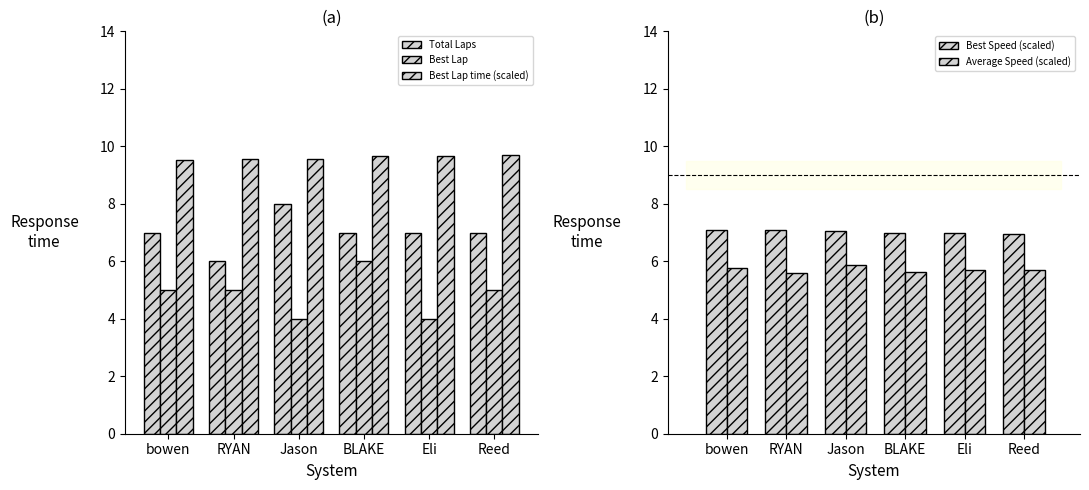

How many values in the Best Speed (scaled) series exceed 7?

3